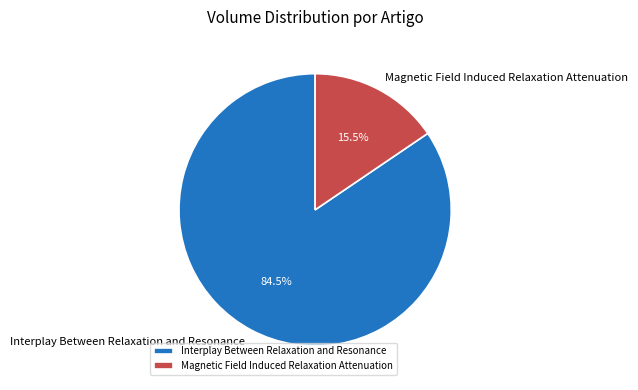

True or false: Magnetic Field Induced Relaxation Attenuation accounts for 6% of the total.

False